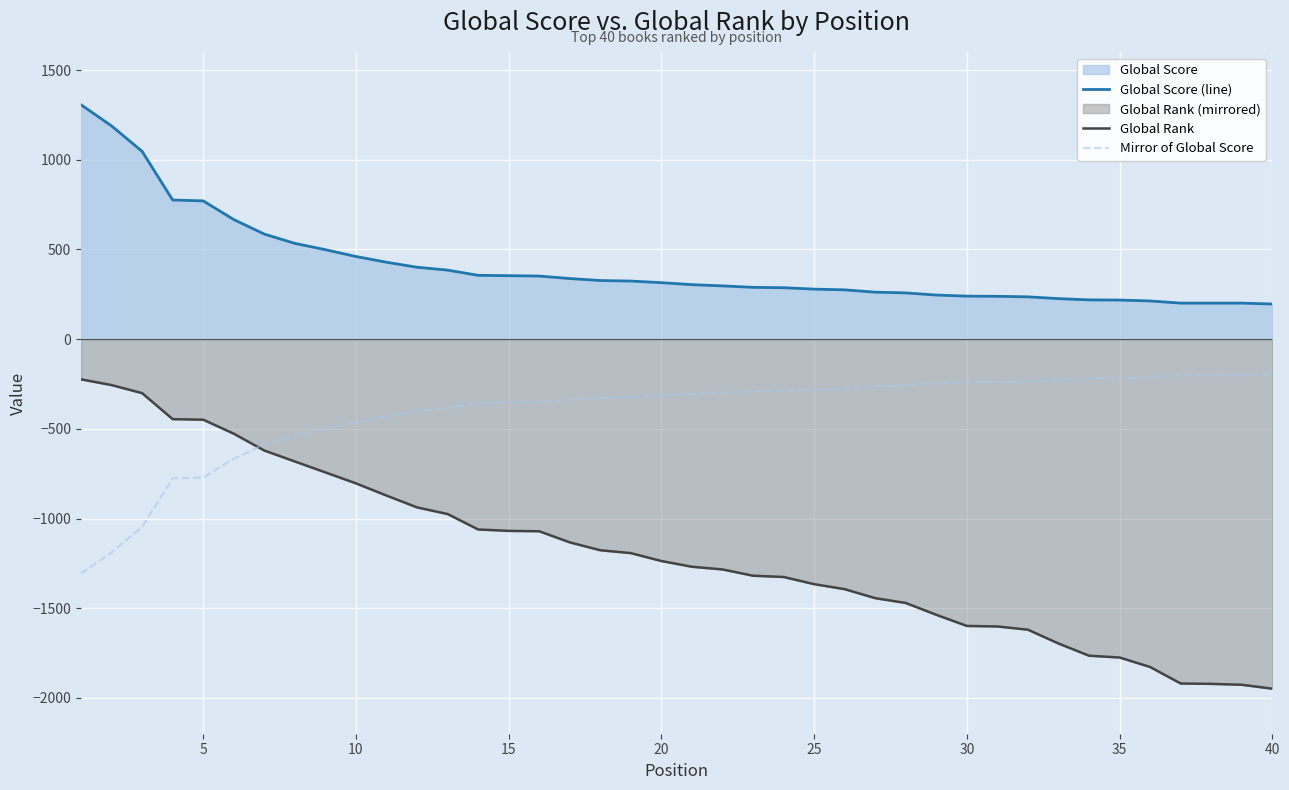

List the series in order of their overall mean, highest first.

Global Score (line), Mirror of Global Score, Global Rank